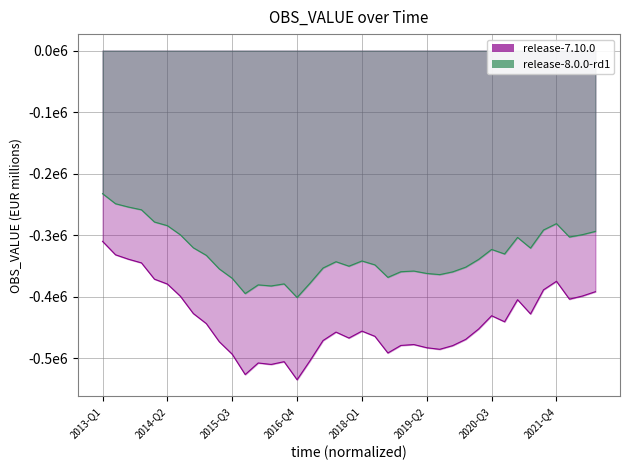

How many points are higher than both their immediate neighbors (excluding endpoints)?

8